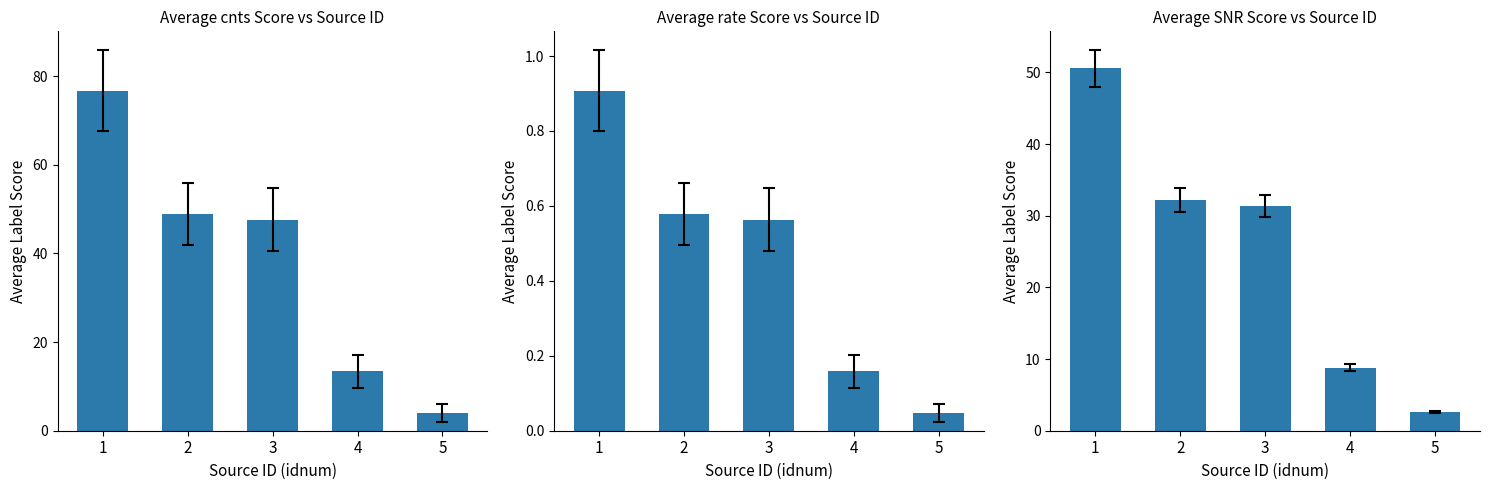

What is the difference between the highest and lowest values at 2?

48.3